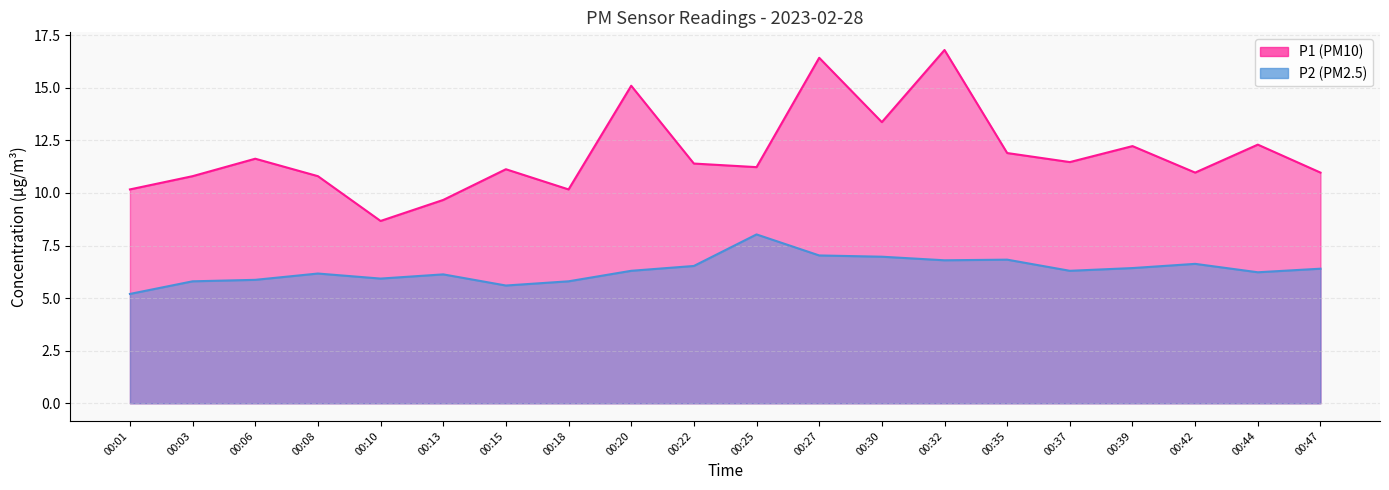

Which series has the largest total across all categories?

P1